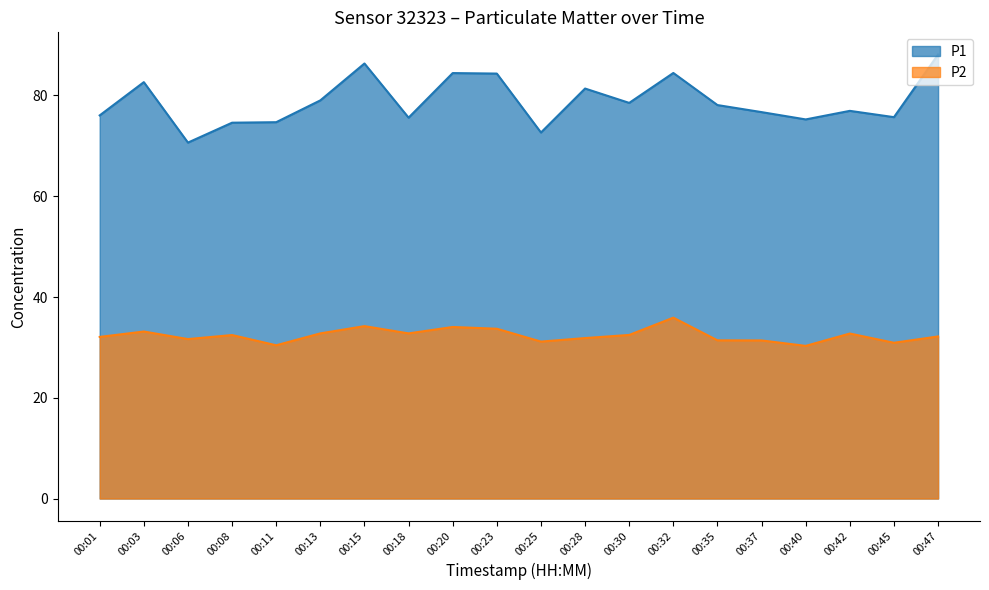

At which label does P2 first exceed 32?

00:01